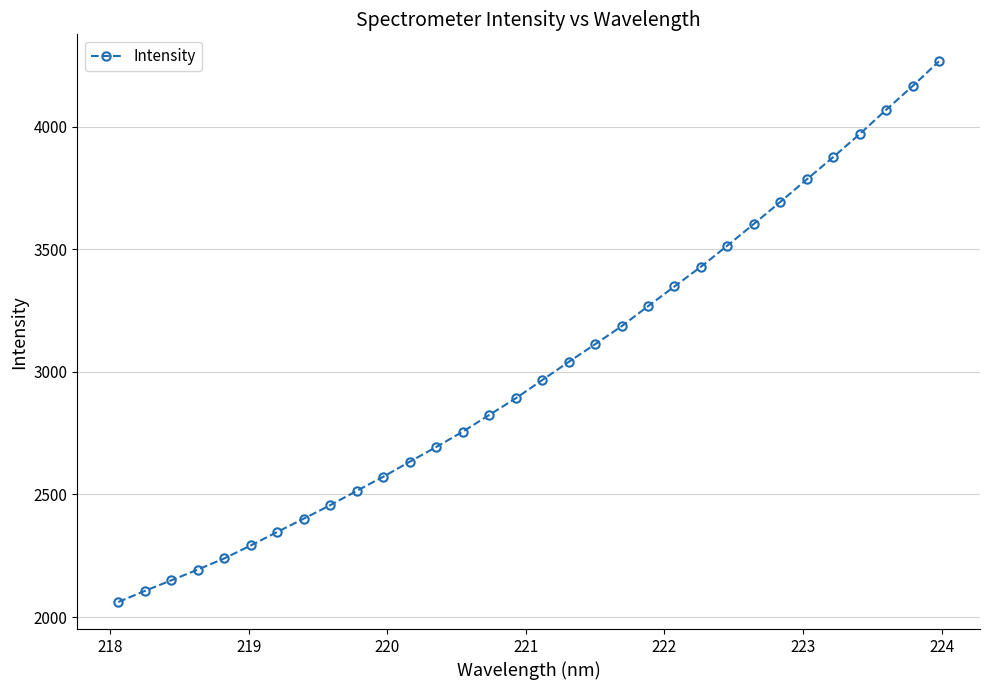

What is the value of the 4th point from the left?

2193.8